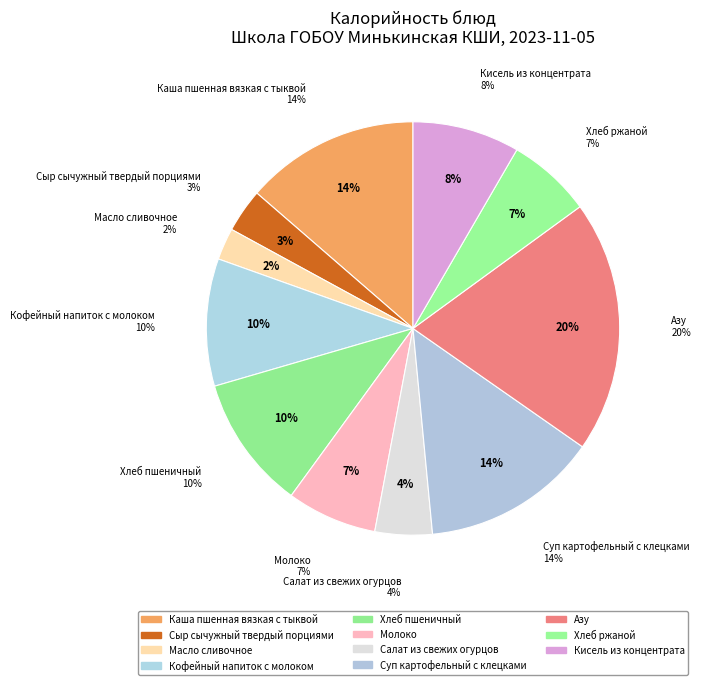

How many slices are in this pie chart?

11